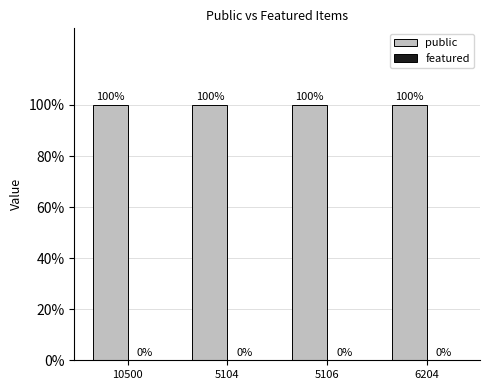

Reading right to left, what are all the values shown in this chart?

public: 6204=1	5106=1	5104=1	10500=1
featured: 6204=0	5106=0	5104=0	10500=0